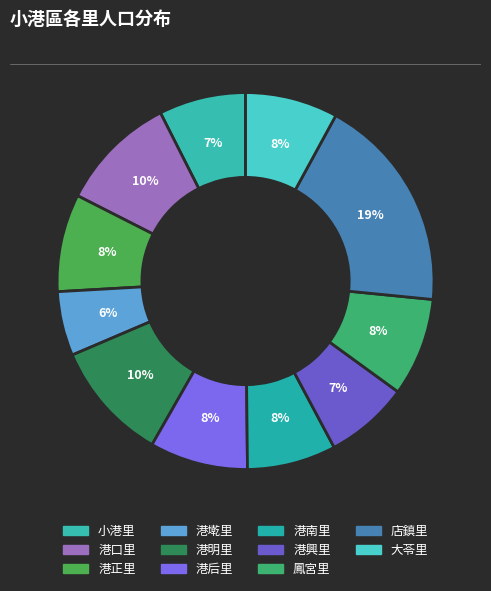

To the nearest percent, what portion does 港口里 represent?

10%